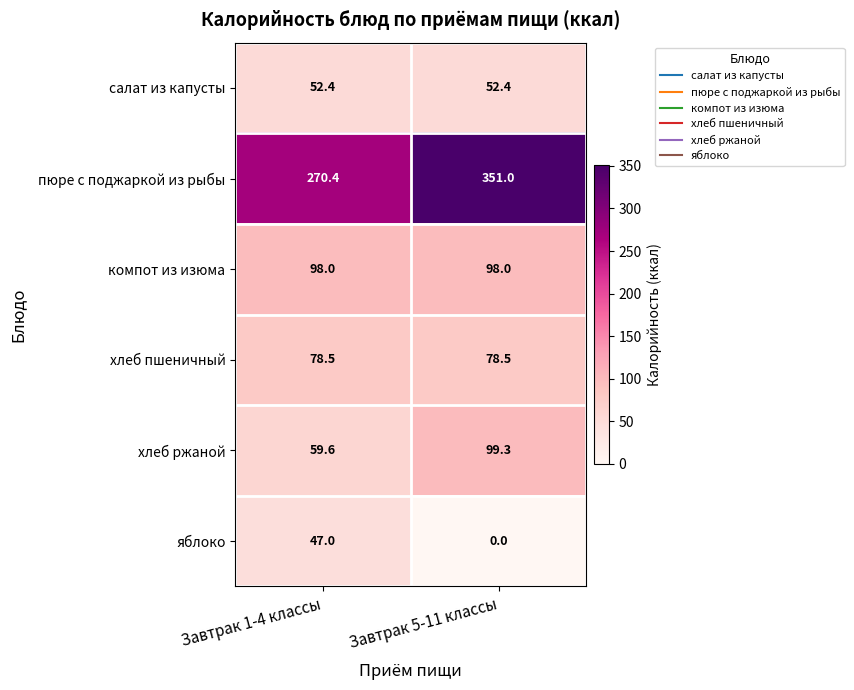

What is the sum of all хлеб ржаной values?

158.9